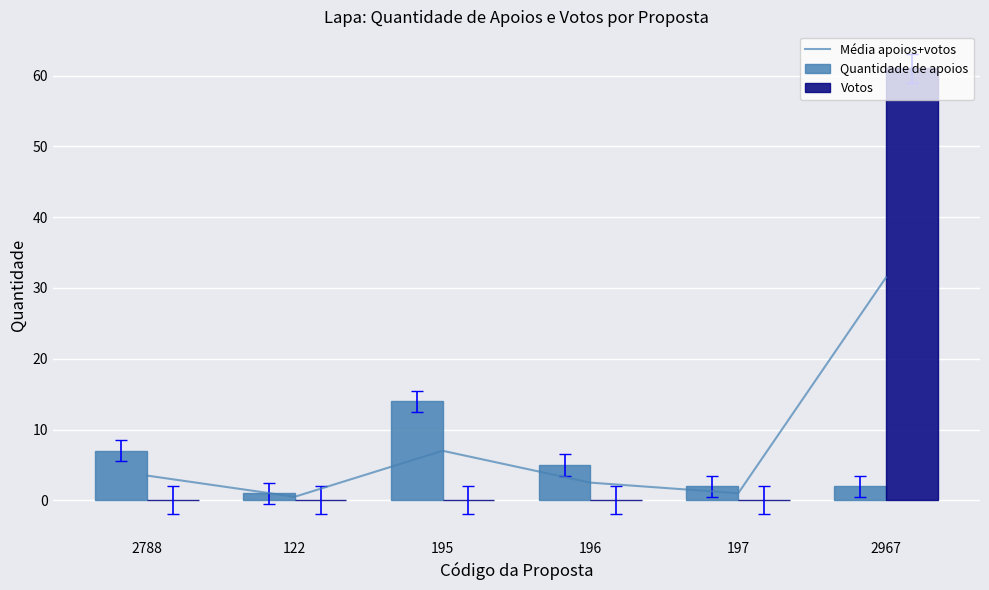

What is the sum of the Quantidade de apoios values at 196 and 2788?

12